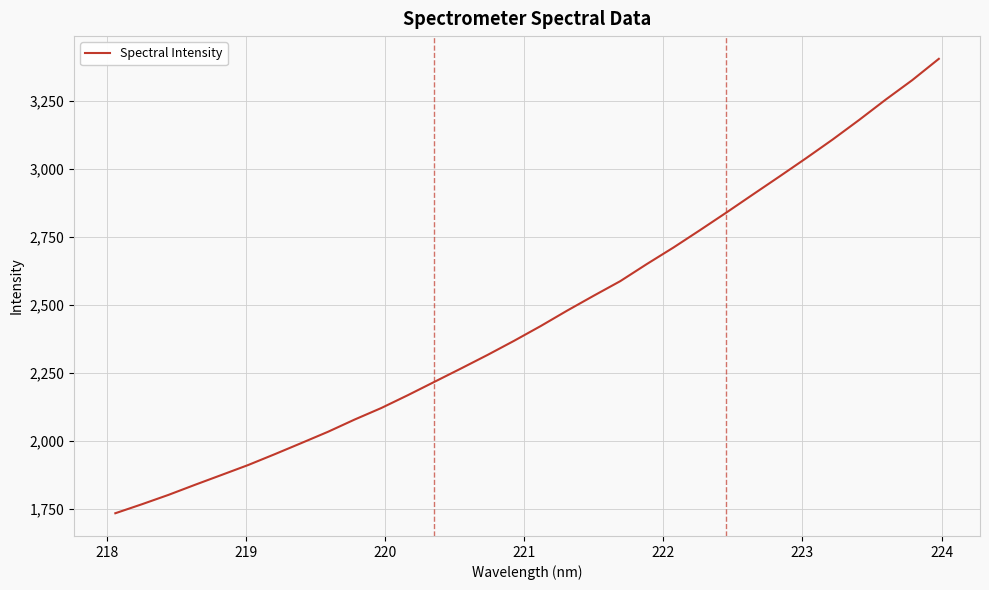

What is the minimum value shown in the chart?

1734.0